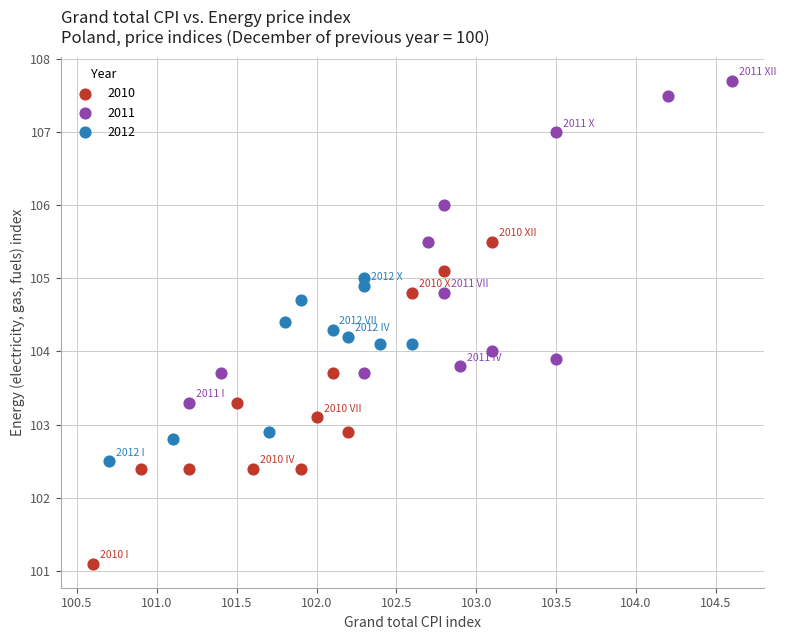

Which series contains the lowest Y value?

2010